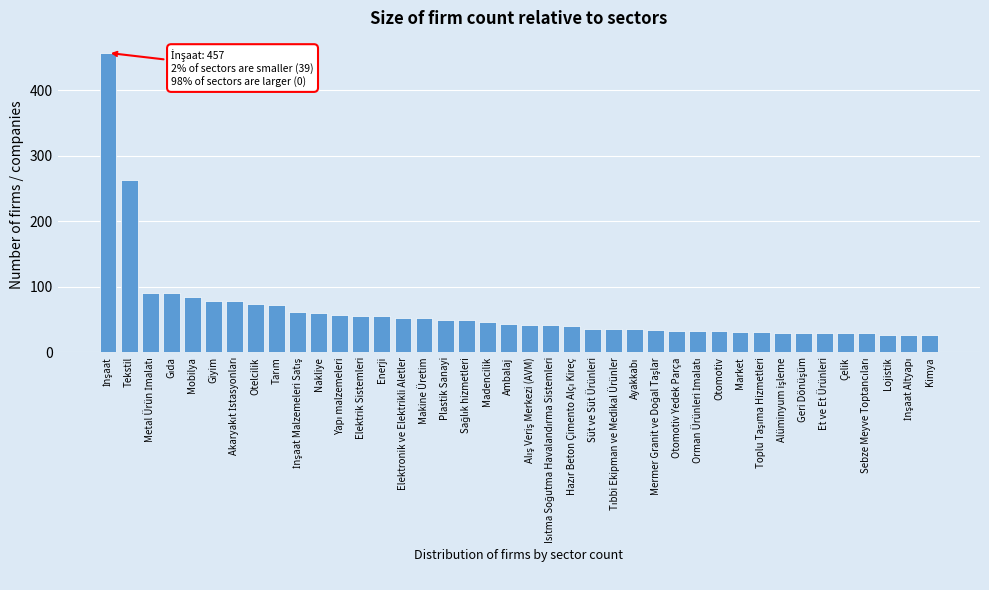

What is the value of the 2nd bar from the left?

263